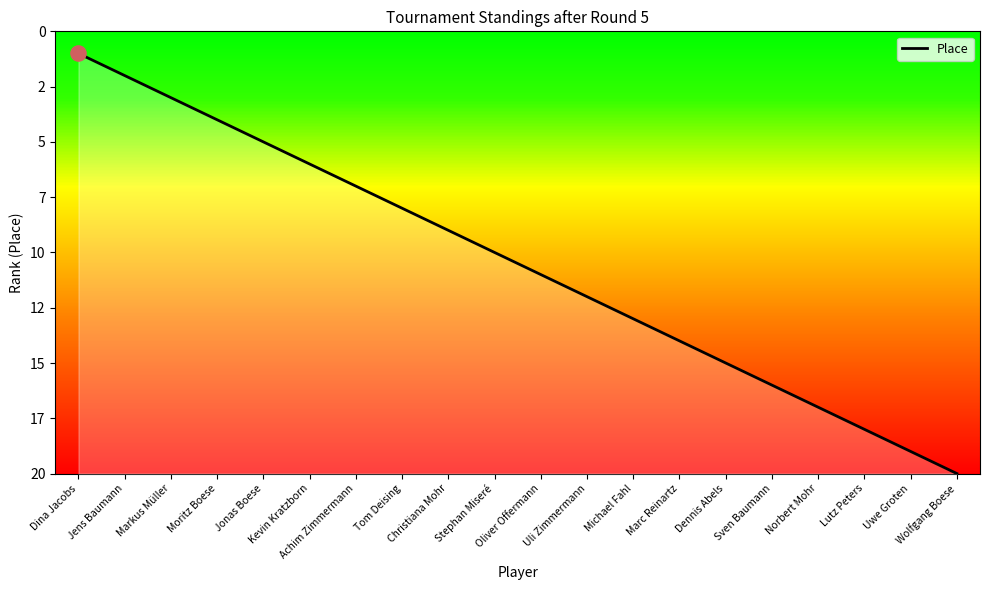

Which has a higher value, Michael Fahl or Jonas Boese?

Michael Fahl